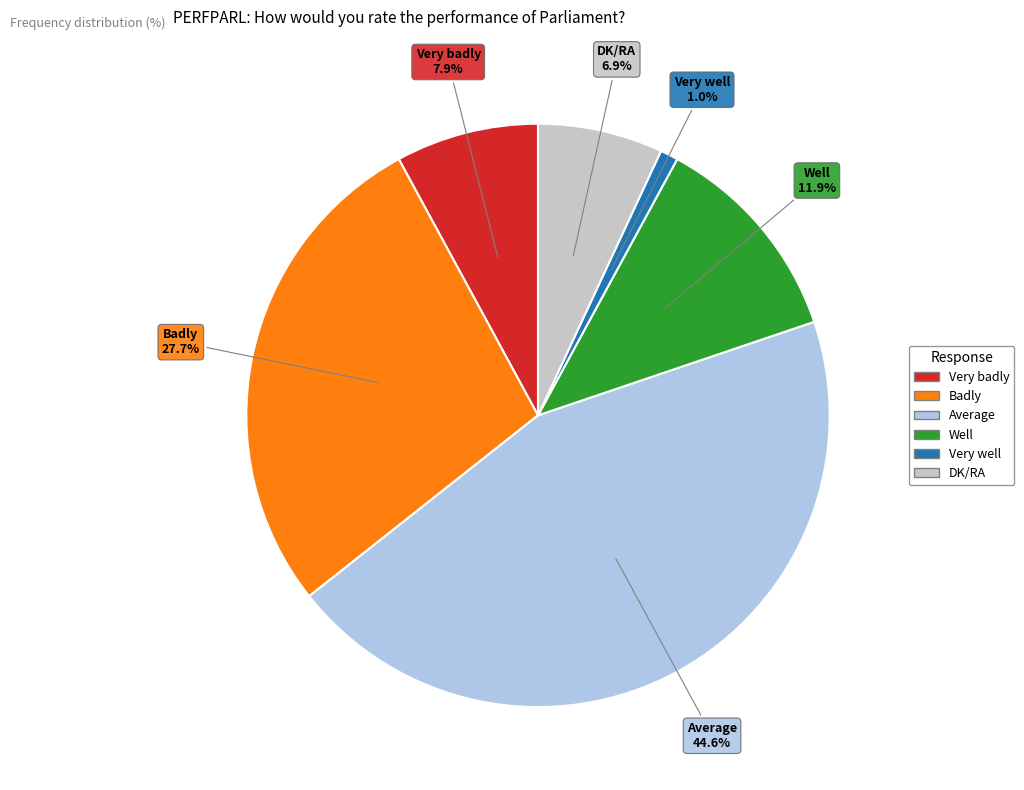

To the nearest percent, what is the difference between the Badly and Average slice percentages?

17%